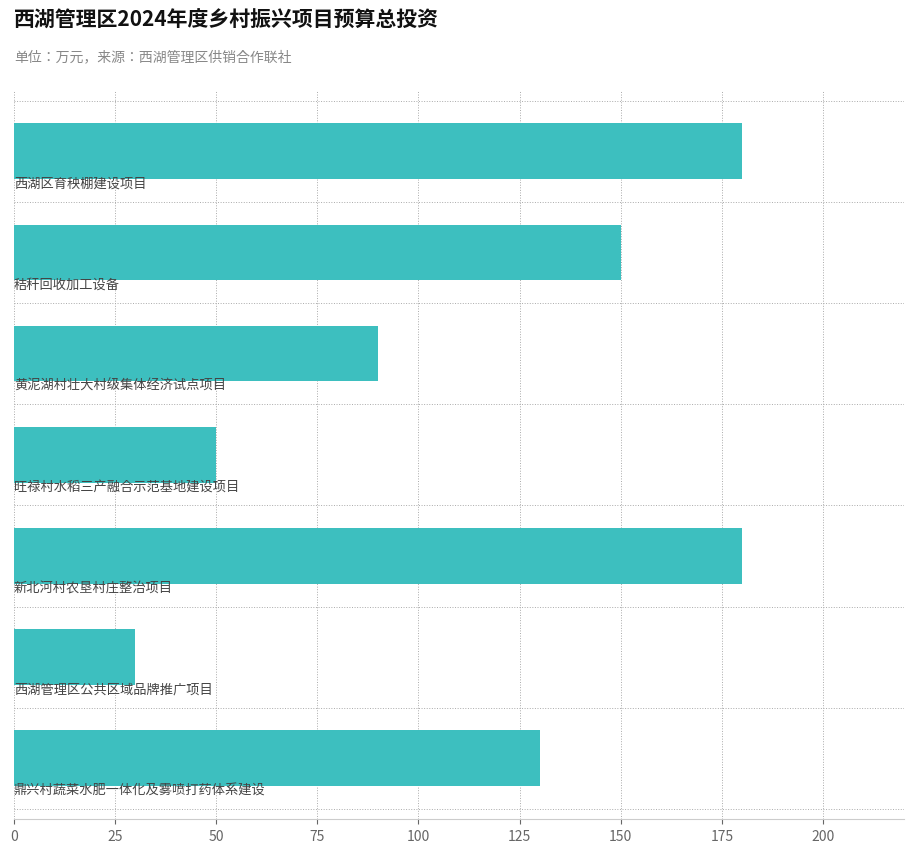

What is the difference between the maximum and second lowest values?

130